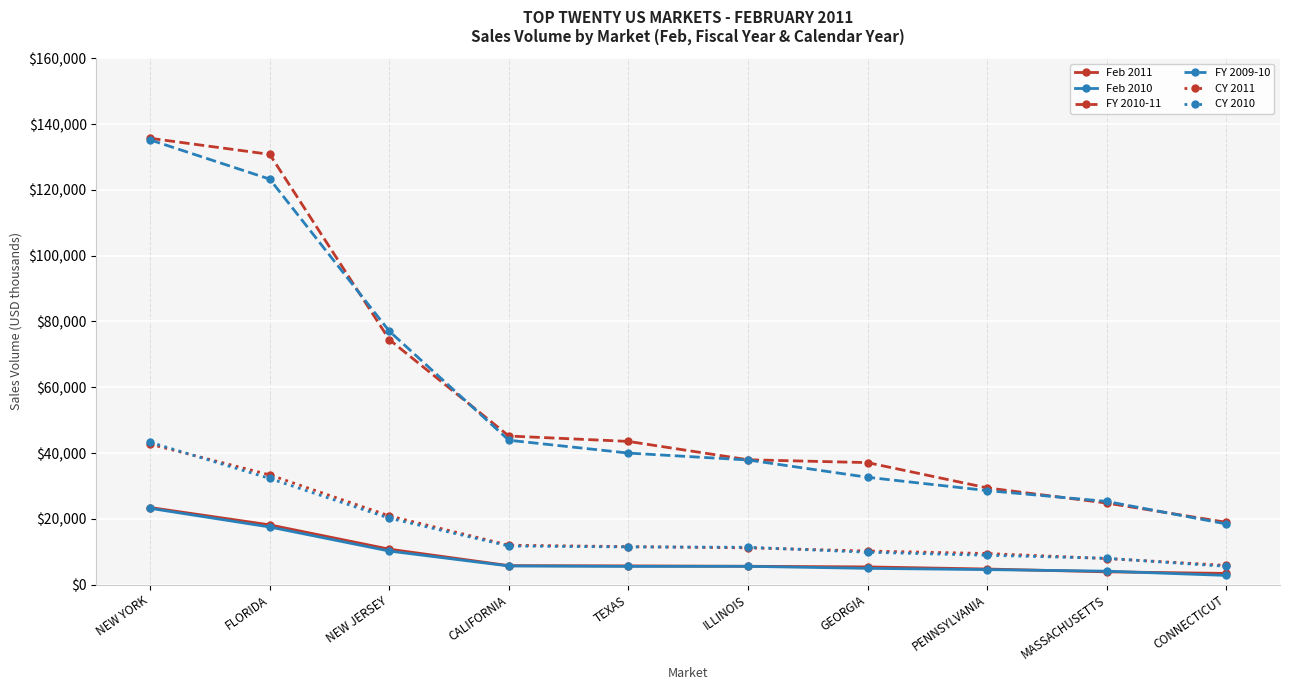

What is the label of the 8th point from the right?

NEW JERSEY